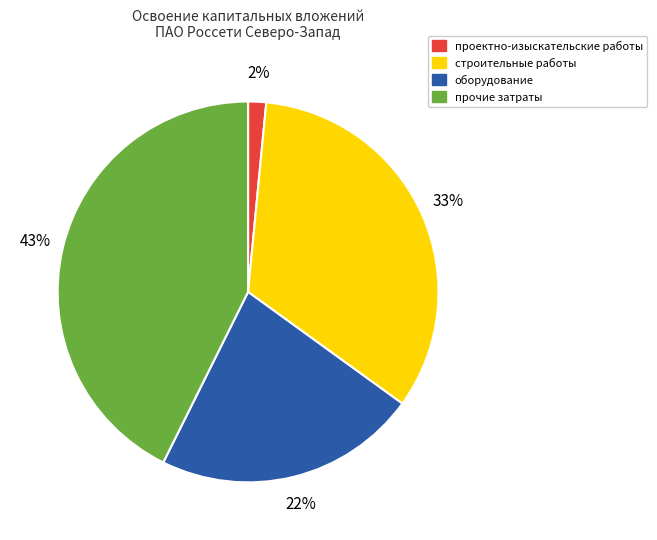

Approximately how many times larger is the value at оборудование compared to строительные работы?

0.7